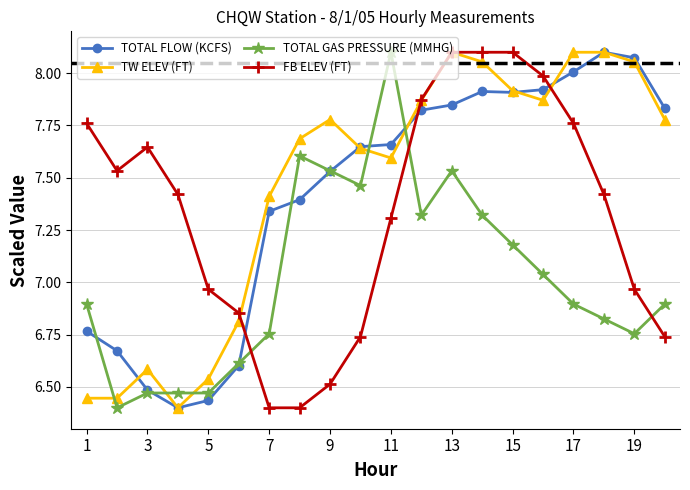

True or false: TW ELEV (FT) has more than 0 interior local peaks.

True